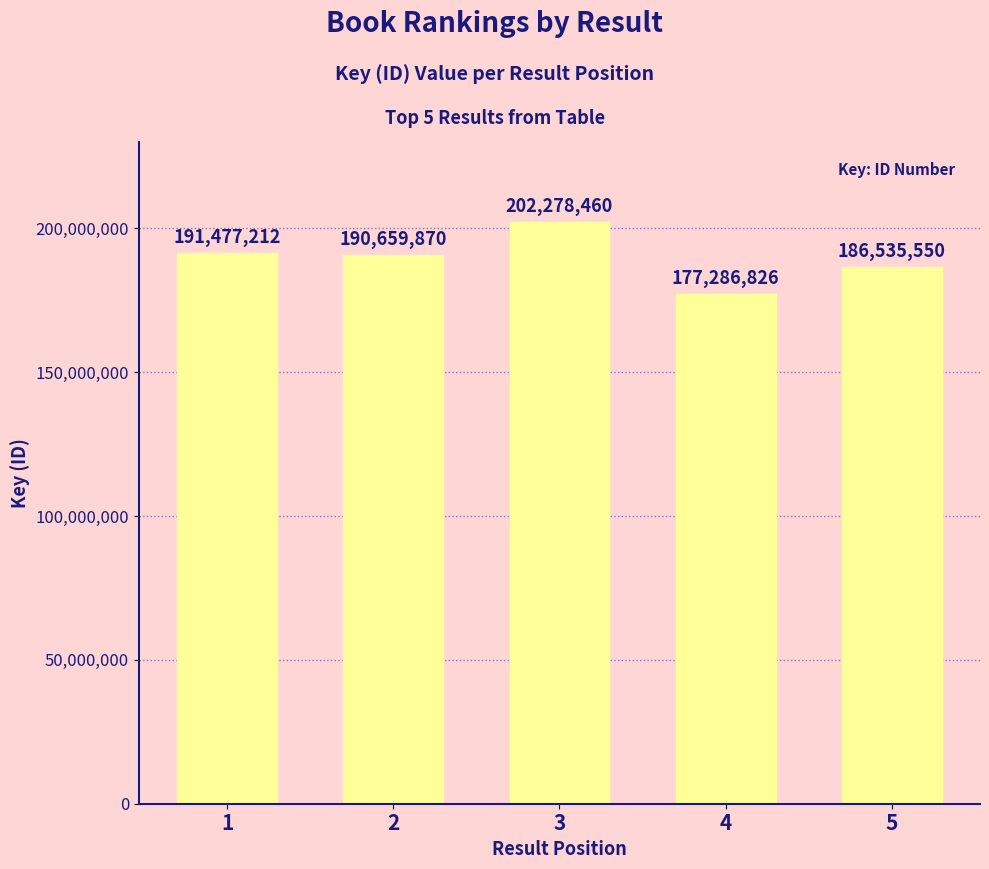

At which label is the value closest to 189782643?

2